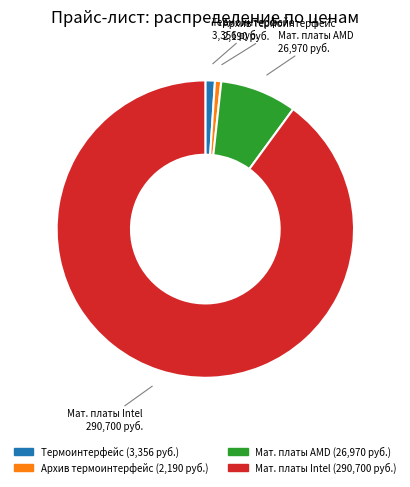

Is there any slice that represents more than half of the pie?

Yes